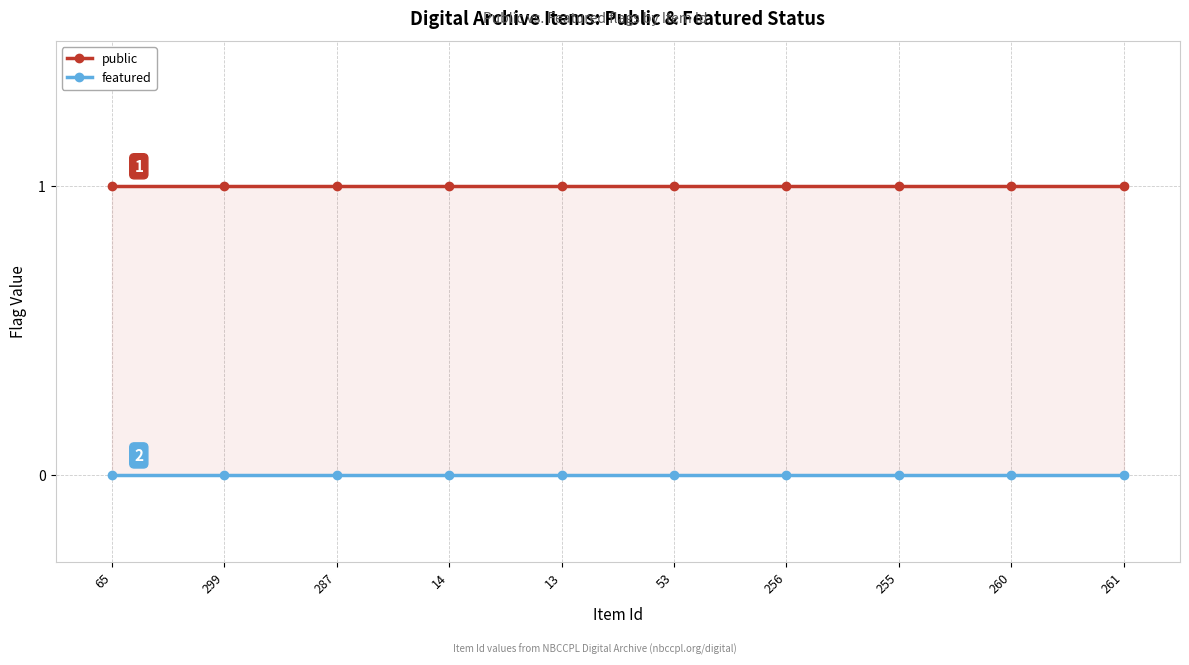

Which label corresponds to the smallest value in the chart?

65